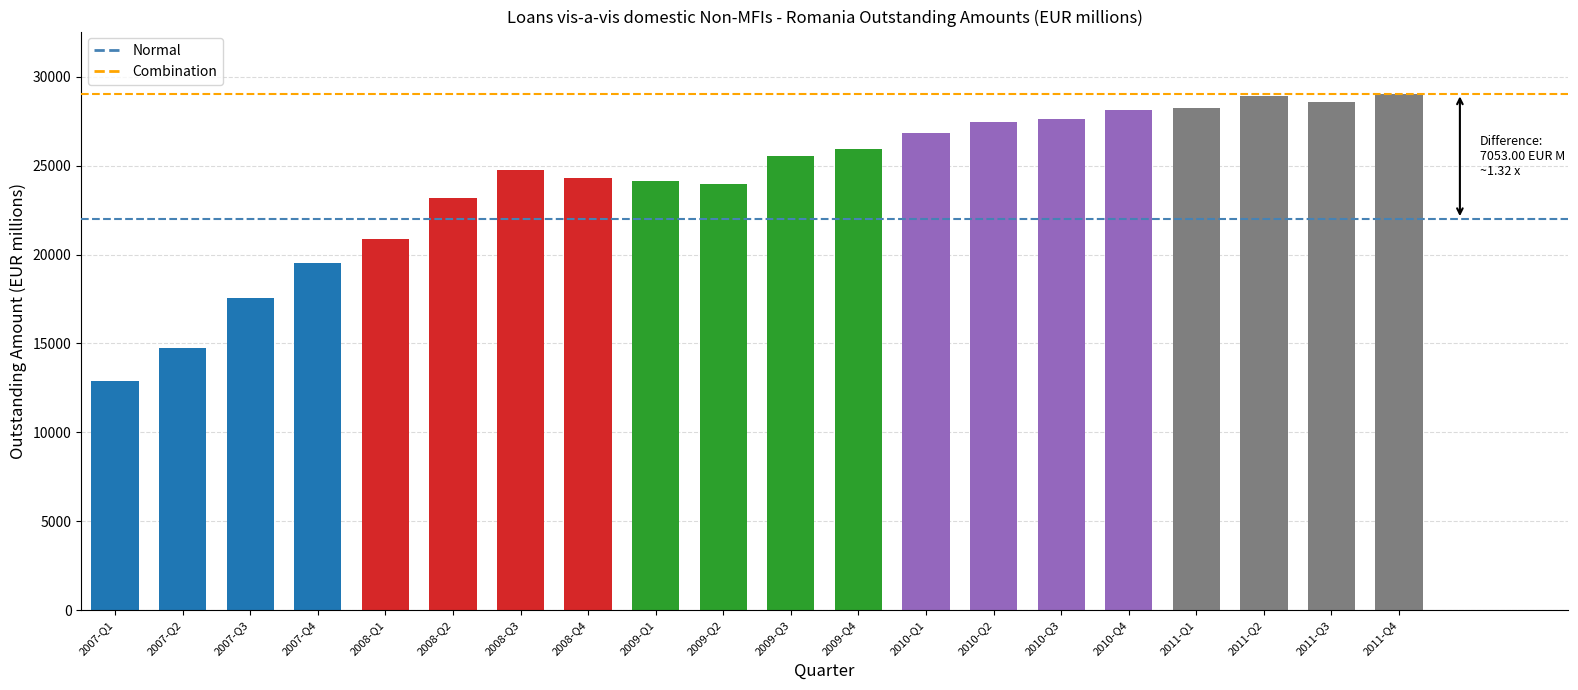

Between 2007-Q1 and 2007-Q2, which is larger?

2007-Q2